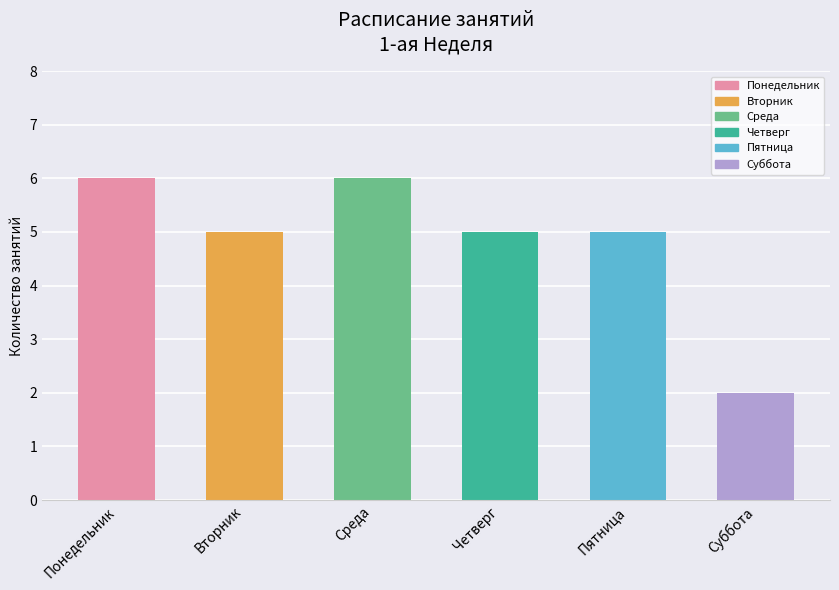

What is the approximate value at Четверг?

5